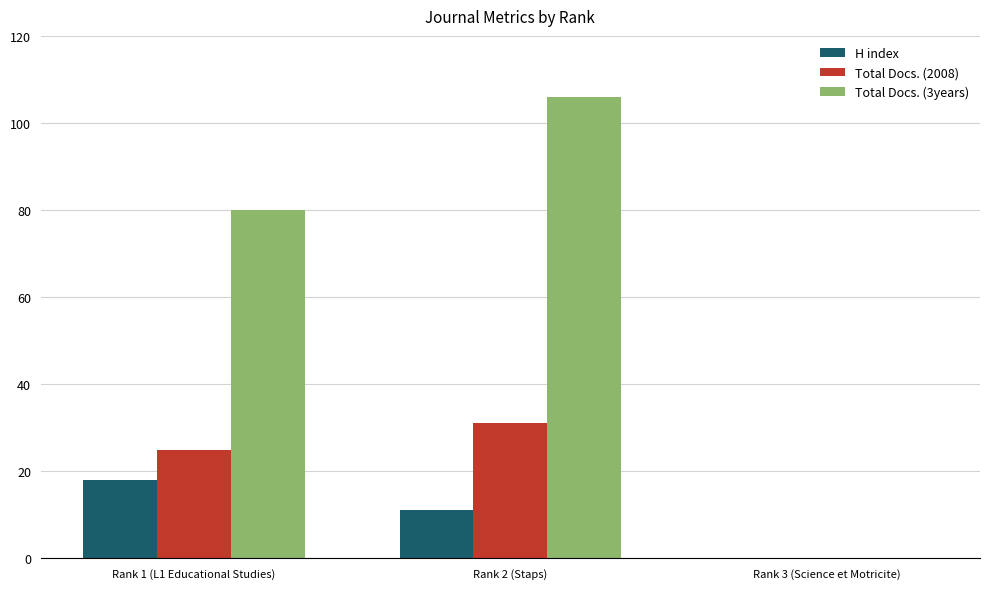

What is the total value across all series at Rank 1 (L1 Educational Studies)?

123